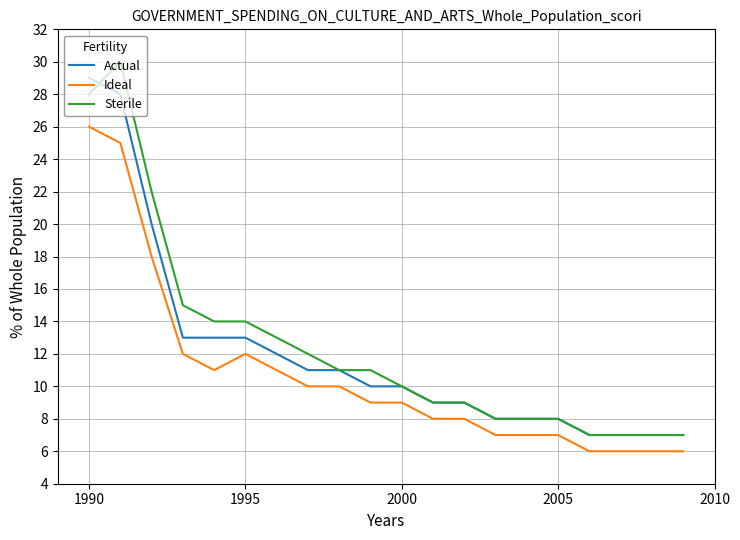

Reading left to right, extract all data points from this chart.

Actual: 29	28	20	13	13	13	12	11	11	10	10	9	9	8	8	8	7	7	7	7
Ideal: 26	25	18	12	11	12	11	10	10	9	9	8	8	7	7	7	6	6	6	6
Sterile: 28	30	22	15	14	14	13	12	11	11	10	9	9	8	8	8	7	7	7	7